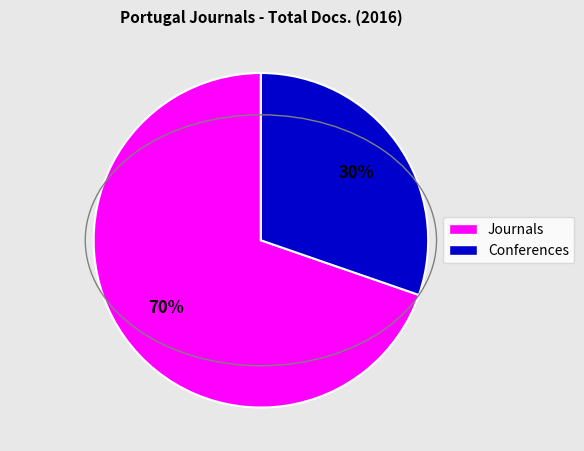

Does any single category account for the majority?

Yes